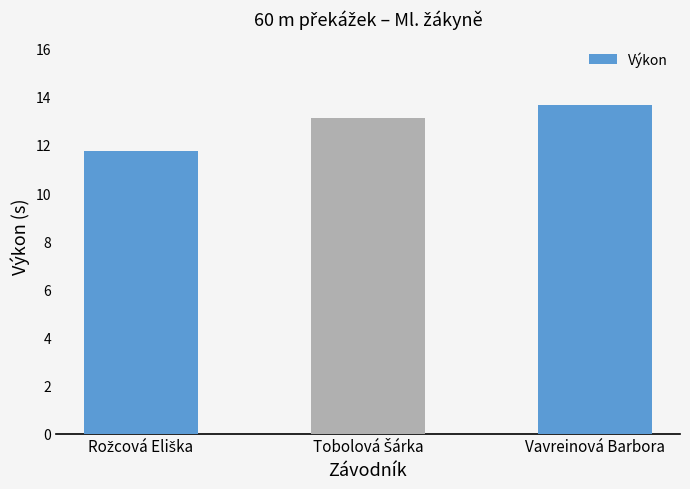

True or false: the data shows 13.7 at Vavreinová Barbora.

True